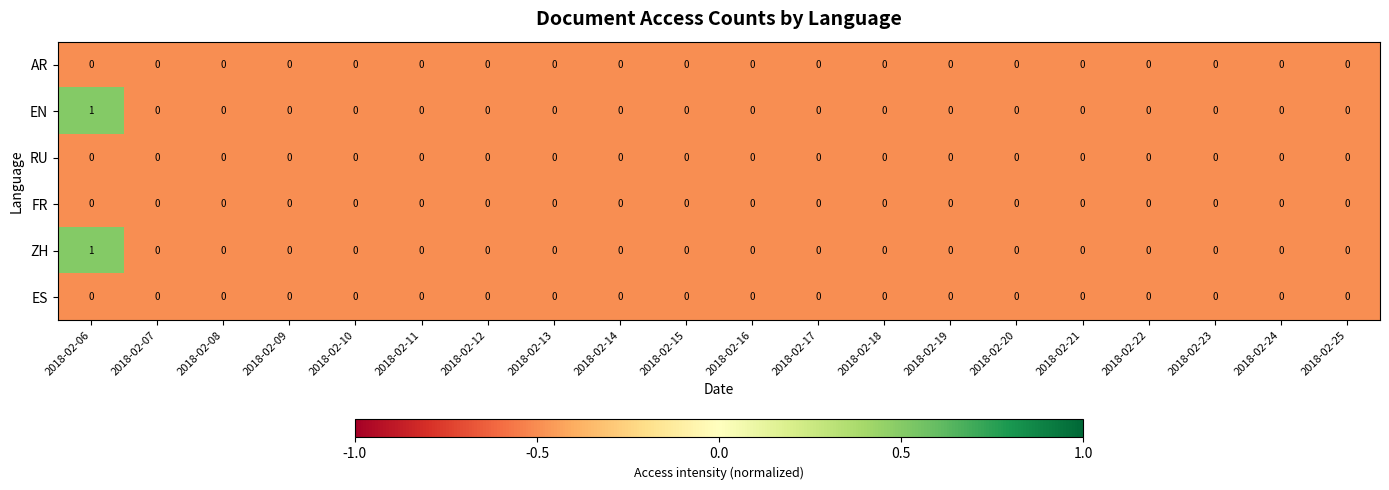

The ZH series shows 0 at 2018-02-24. True or false?

True